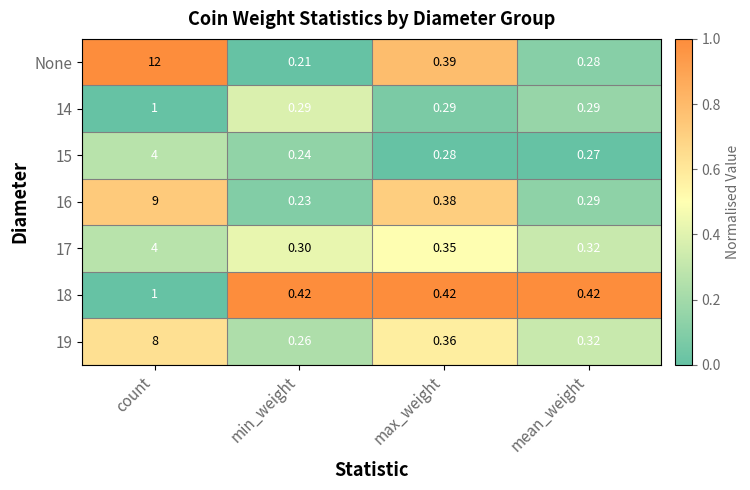

At which category is the sum across all series the highest?

count